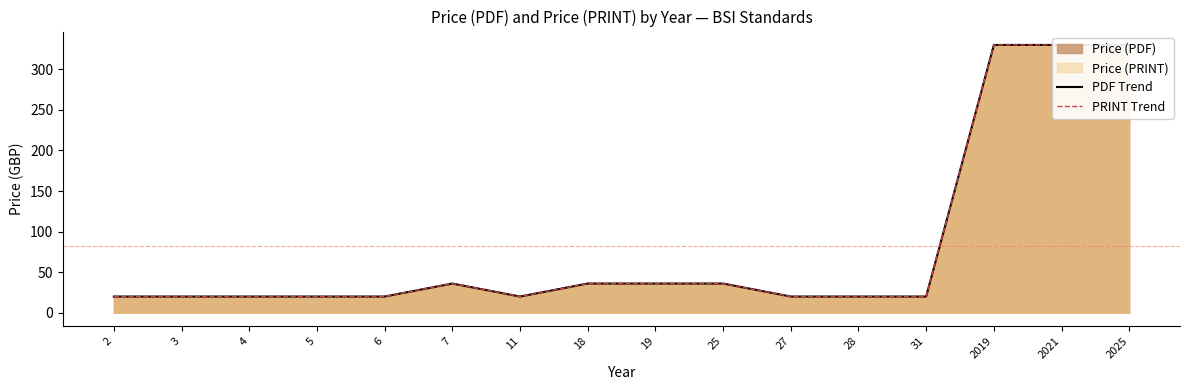

Which category has the highest value in the PRINT Trend series?

2019